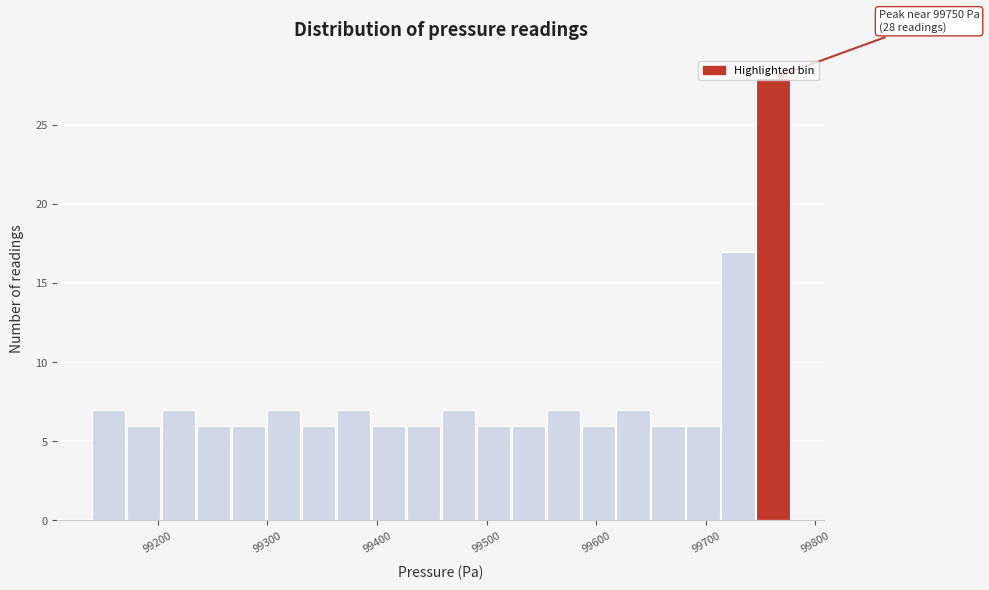

Around what value on the x-axis is the tallest bar? Give the approximate position of its centre, as read against the axis.

99760